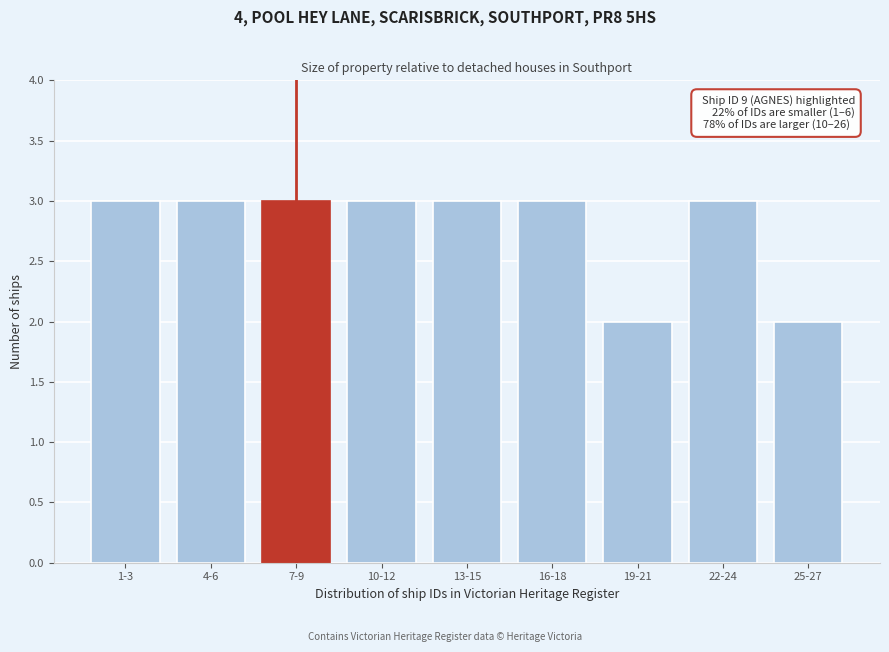

Reading left to right, what are all the values shown in this chart?

1-3=3	4-6=3	7-9=3	10-12=3	13-15=3	16-18=3	19-21=2	22-24=3	25-27=2